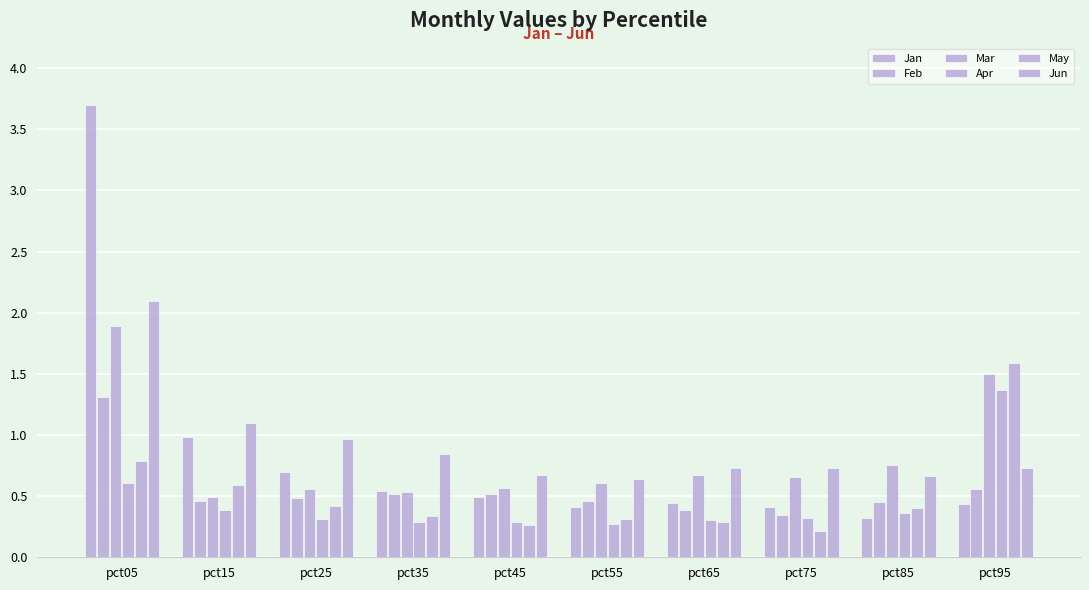

What is the highest value of the Feb series?

1.3